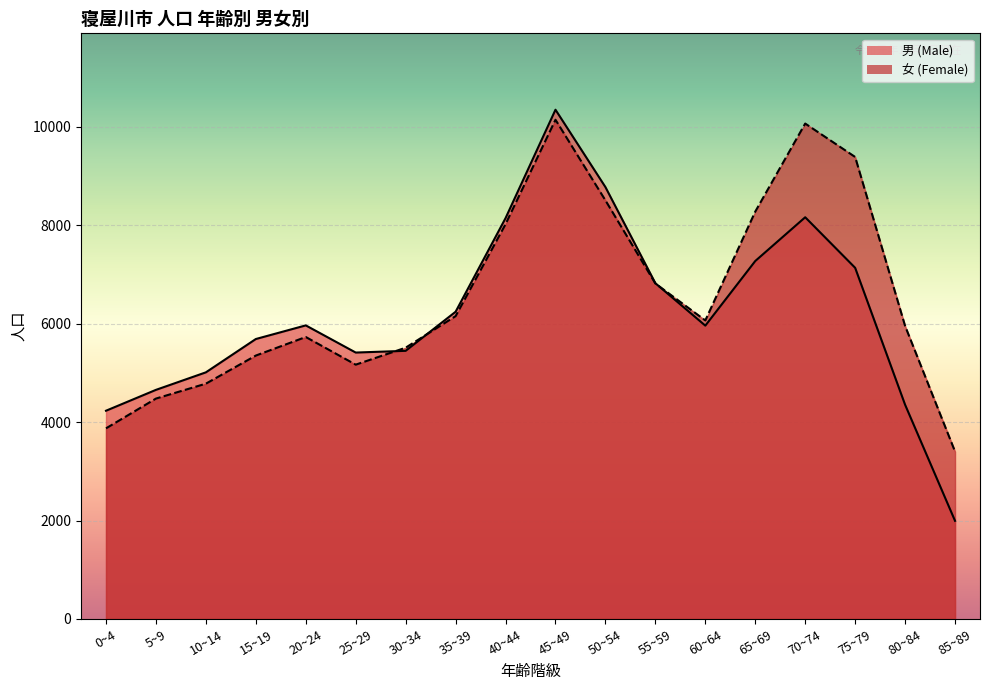

How many categories are shown in the chart?

18